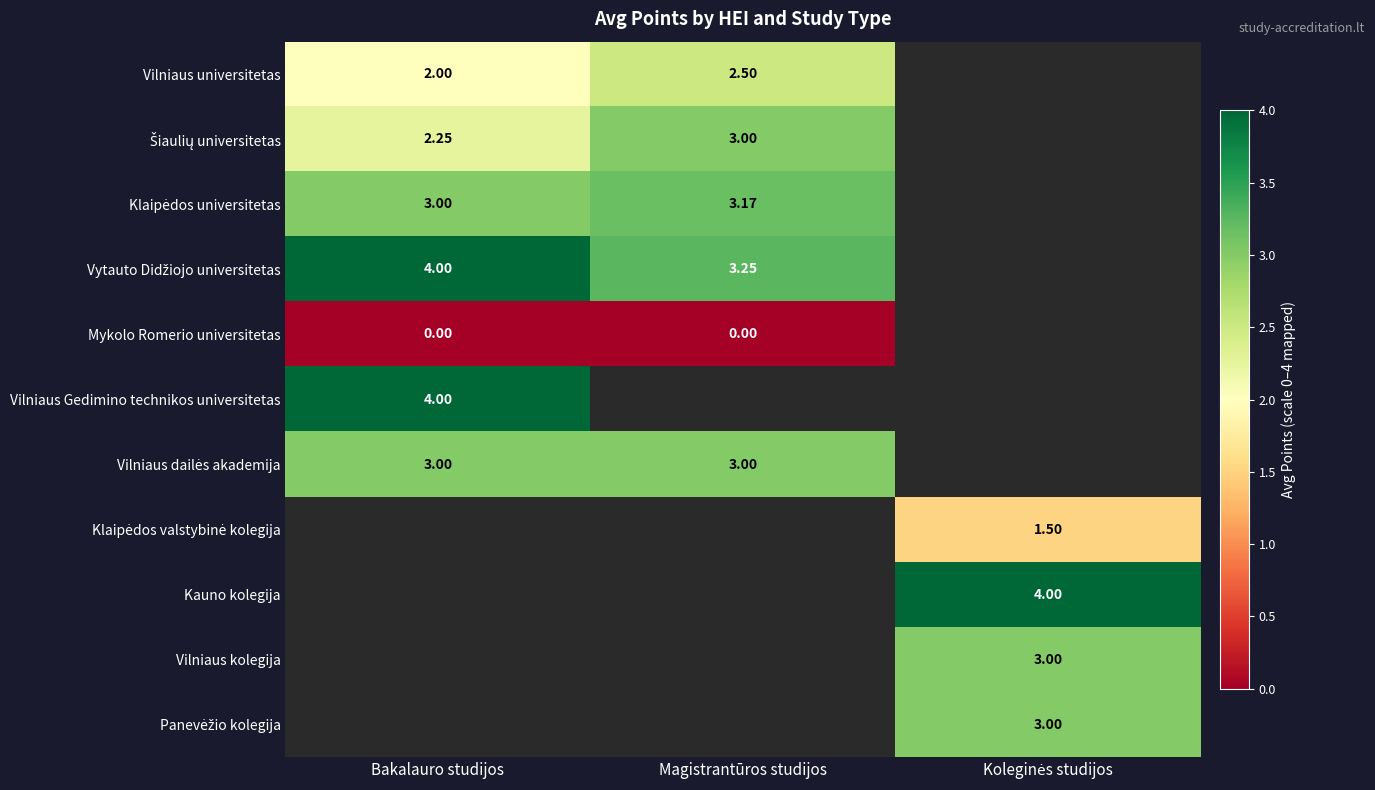

What is the difference between the maximum and minimum values in the Klaipėdos universitetas series?

0.2